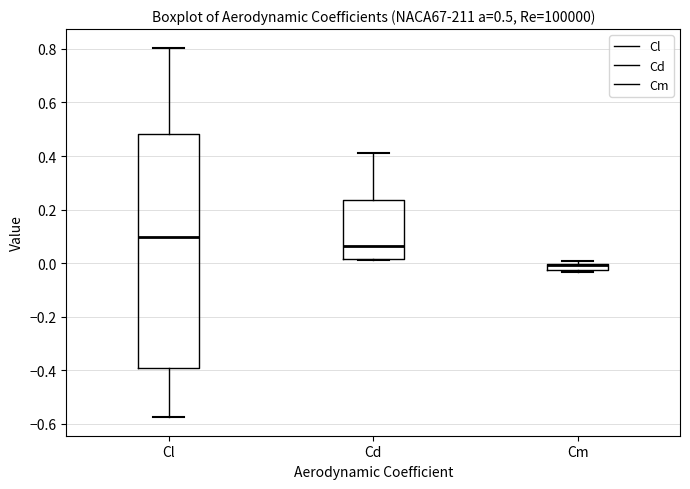

Comparing the boxes themselves (not the whiskers), which one is the tallest?

Cl